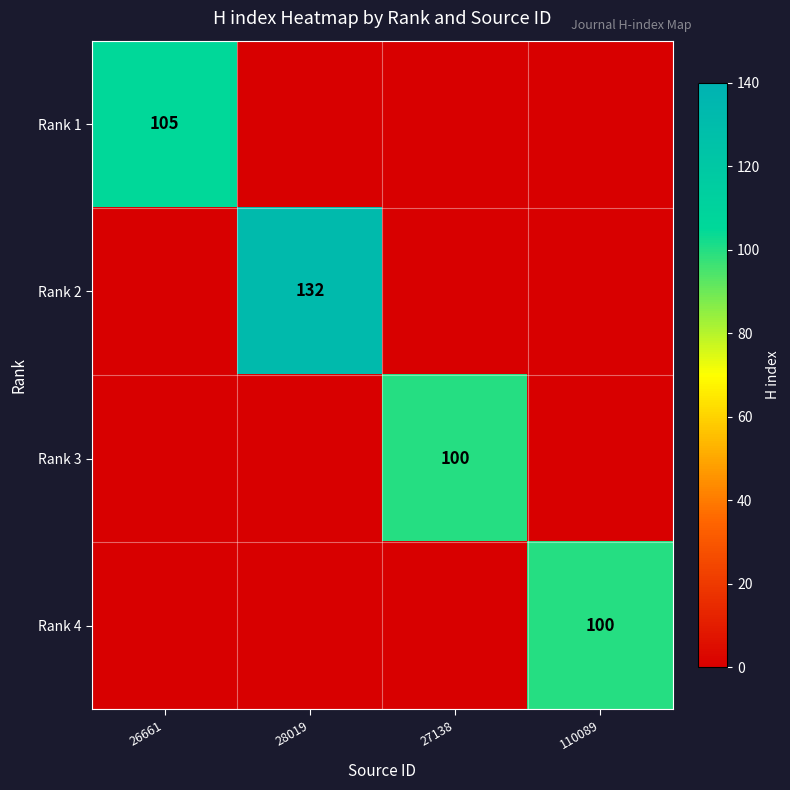

True or false: Rank 1 has a value of 184 at 26661.

False